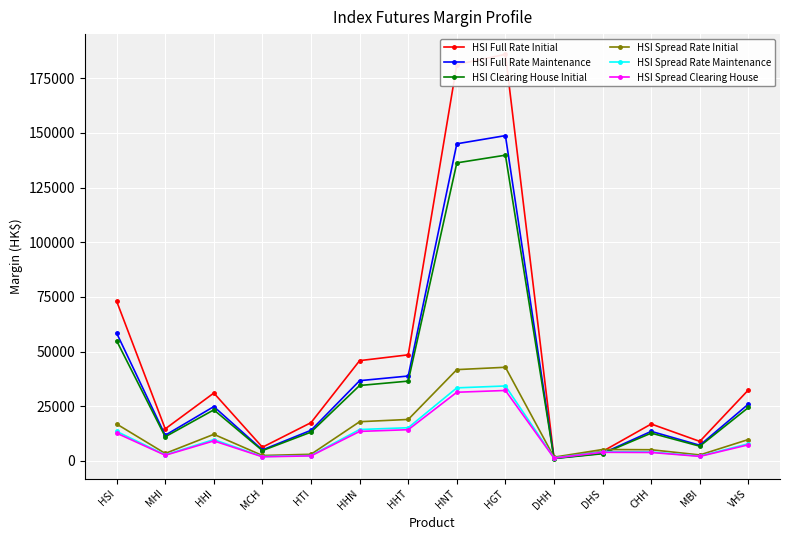

True or false: HSI Clearing House Initial and HSI Full Rate Maintenance cross at least once.

False